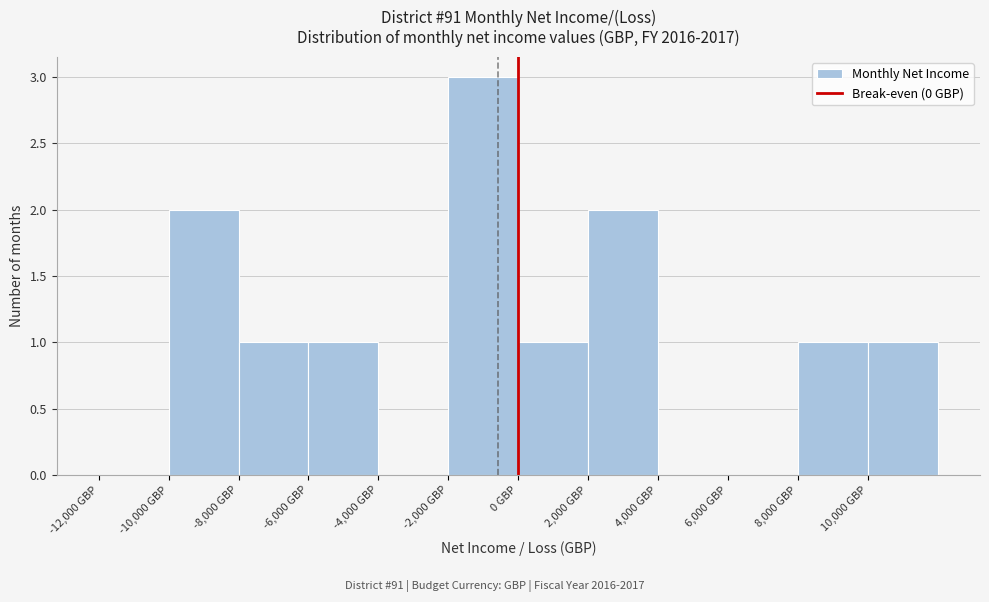

Reading left to right, list every bar in this chart as the range it spans on the x-axis followed by its height. The values are not printed on the chart, so give them approximately, as read against the axis.

-12000 to -10000: 0
-10000 to -8000: 2
-8000 to -6000: 1
-6000 to -4000: 1
-4000 to -2000: 0
-2000 to 0: 3
0 to 2000: 1
2000 to 4000: 2
4000 to 6000: 0
6000 to 8000: 0
8000 to 10000: 1
10000 to 12000: 1